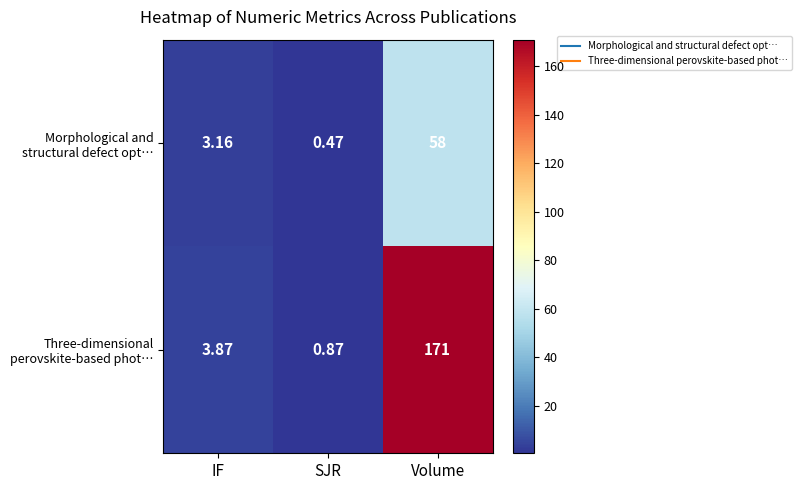

At which category does the chart reach its peak across all series?

Volume